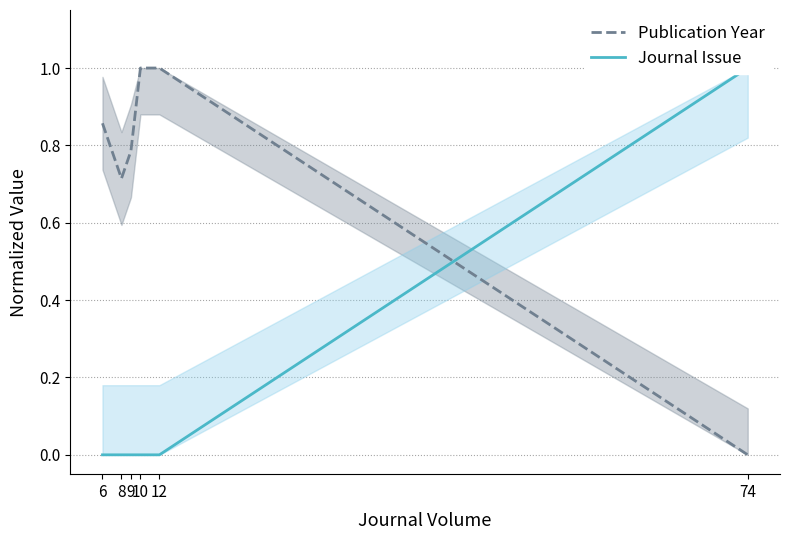

What are all the series names shown in the legend?

Publication Year, Journal Issue